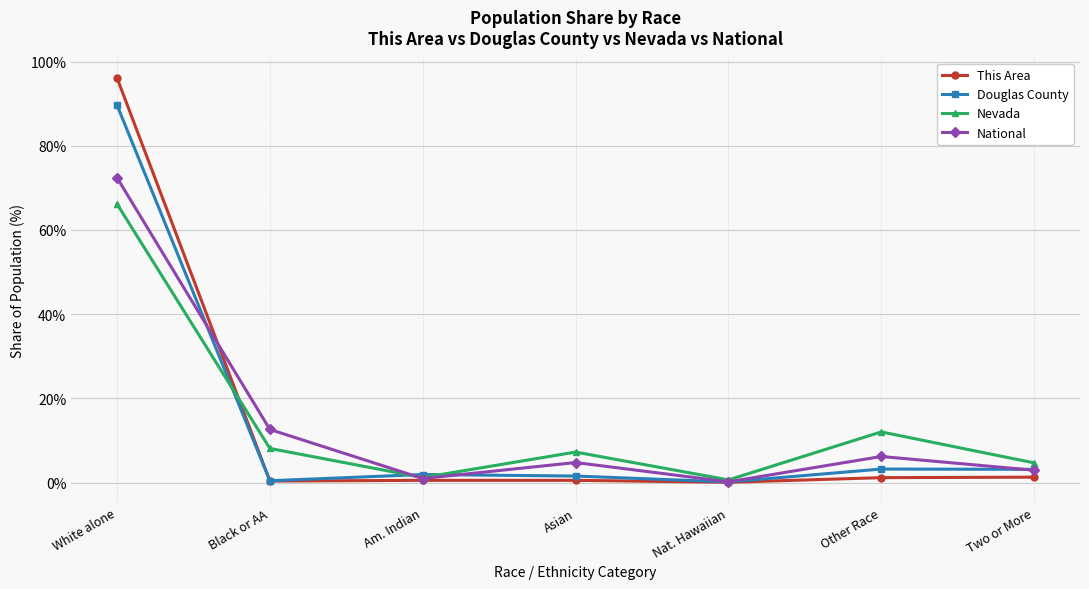

Does the chart have visible grid lines?

Yes